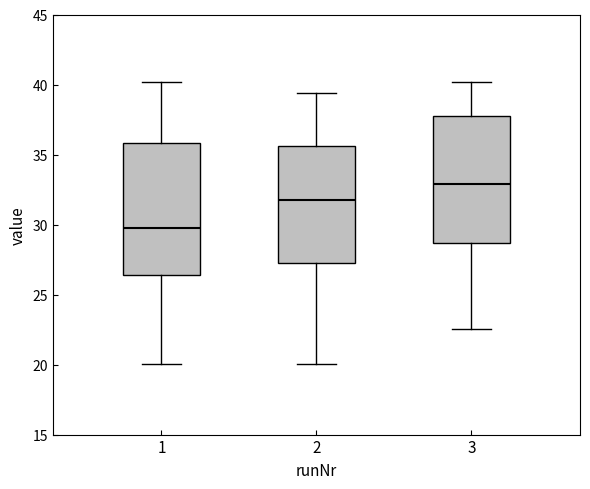

Reading left to right, read every box against the y-axis: the position of its median line, the range the box covers, and the ends of its whiskers. The values are not printed on the chart, so give them approximately, as read against the axis.

1: median 30.0, box 26.5 to 36.0, whiskers 20.0 to 40.0
2: median 32.0, box 27.5 to 35.5, whiskers 20.0 to 39.5
3: median 33.0, box 28.5 to 38.0, whiskers 22.5 to 40.0